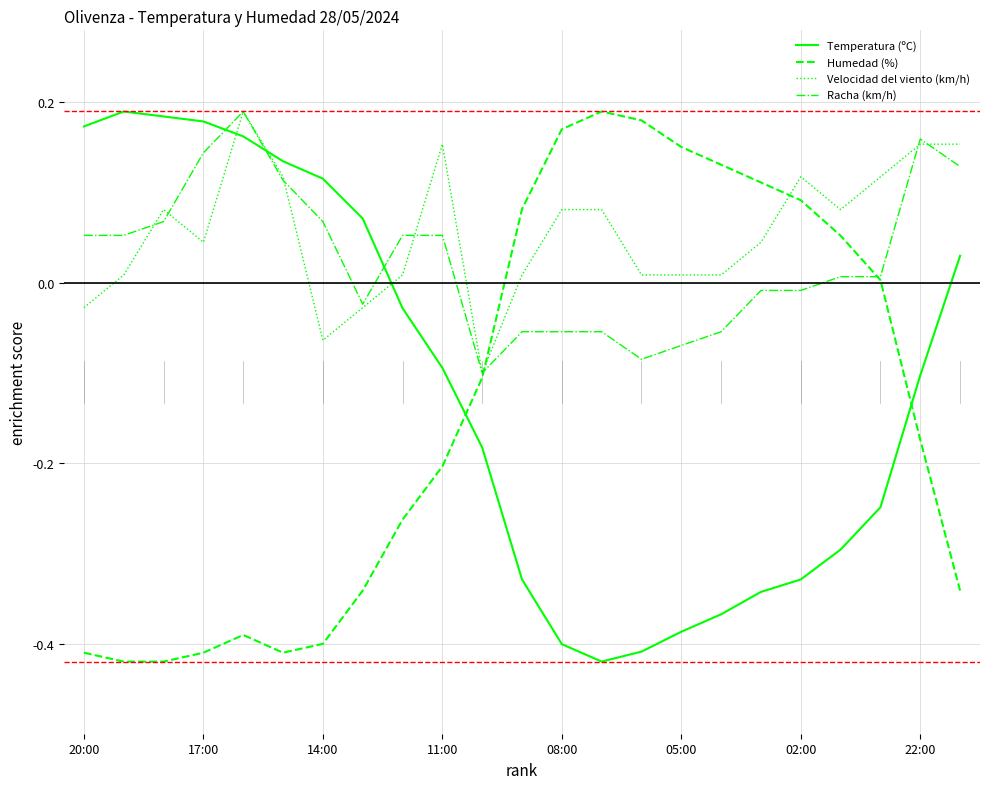

Which series ends up on top after the final intersection of Temperatura (ºC) and Velocidad del viento (km/h)?

Velocidad del viento (km/h)